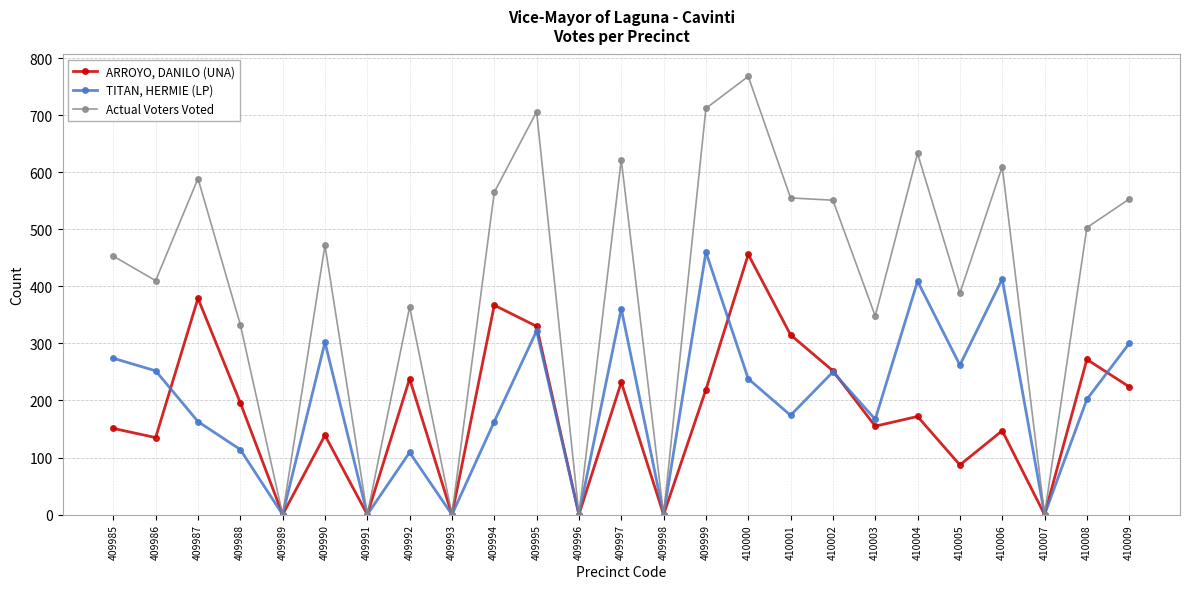

True or false: ARROYO, DANILO (UNA) has more than 1 points higher than both neighbors.

True